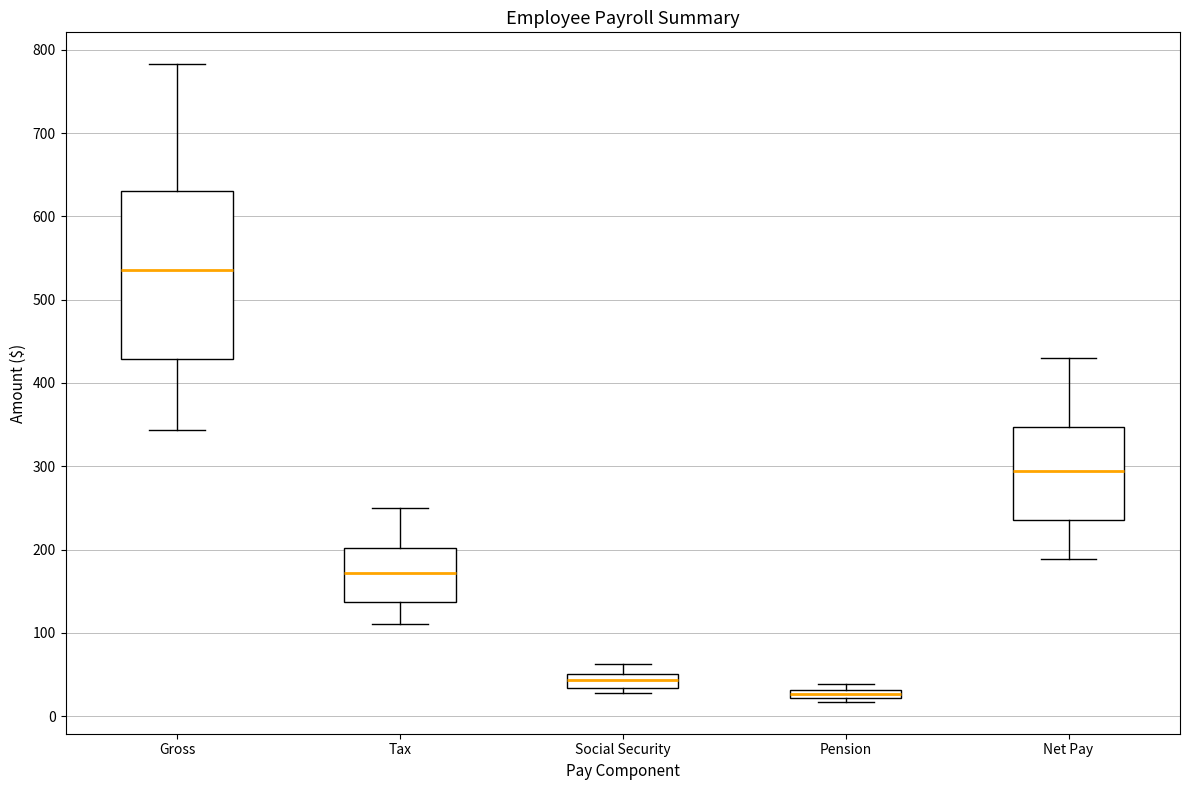

Which box is the tallest, from its lower edge to its upper edge?

Gross